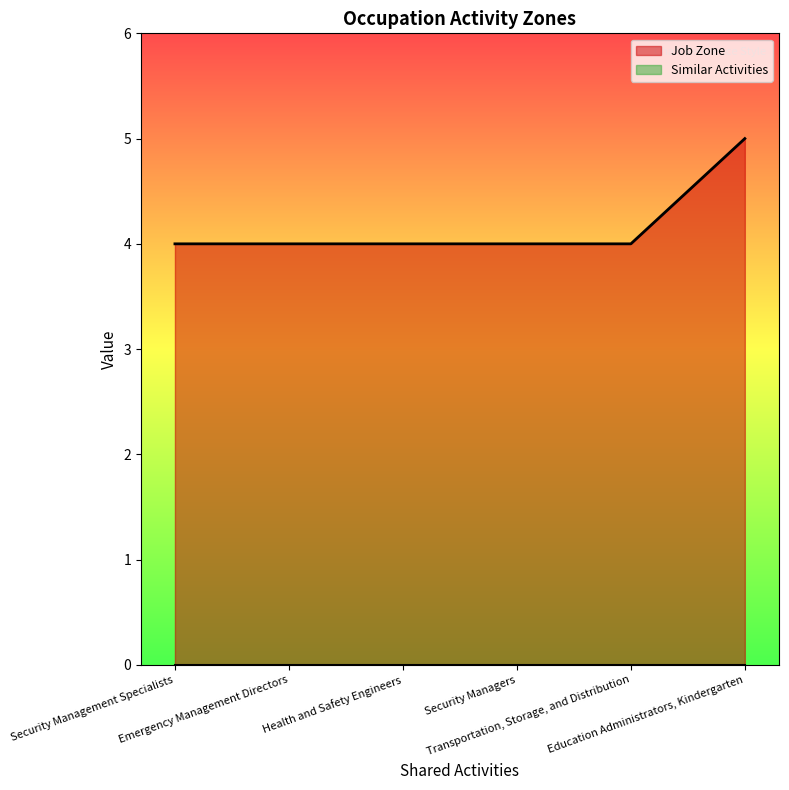

What is the ratio of the value at Health and Safety Engineers to the value at Transportation, Storage, and Distribution?

1.0